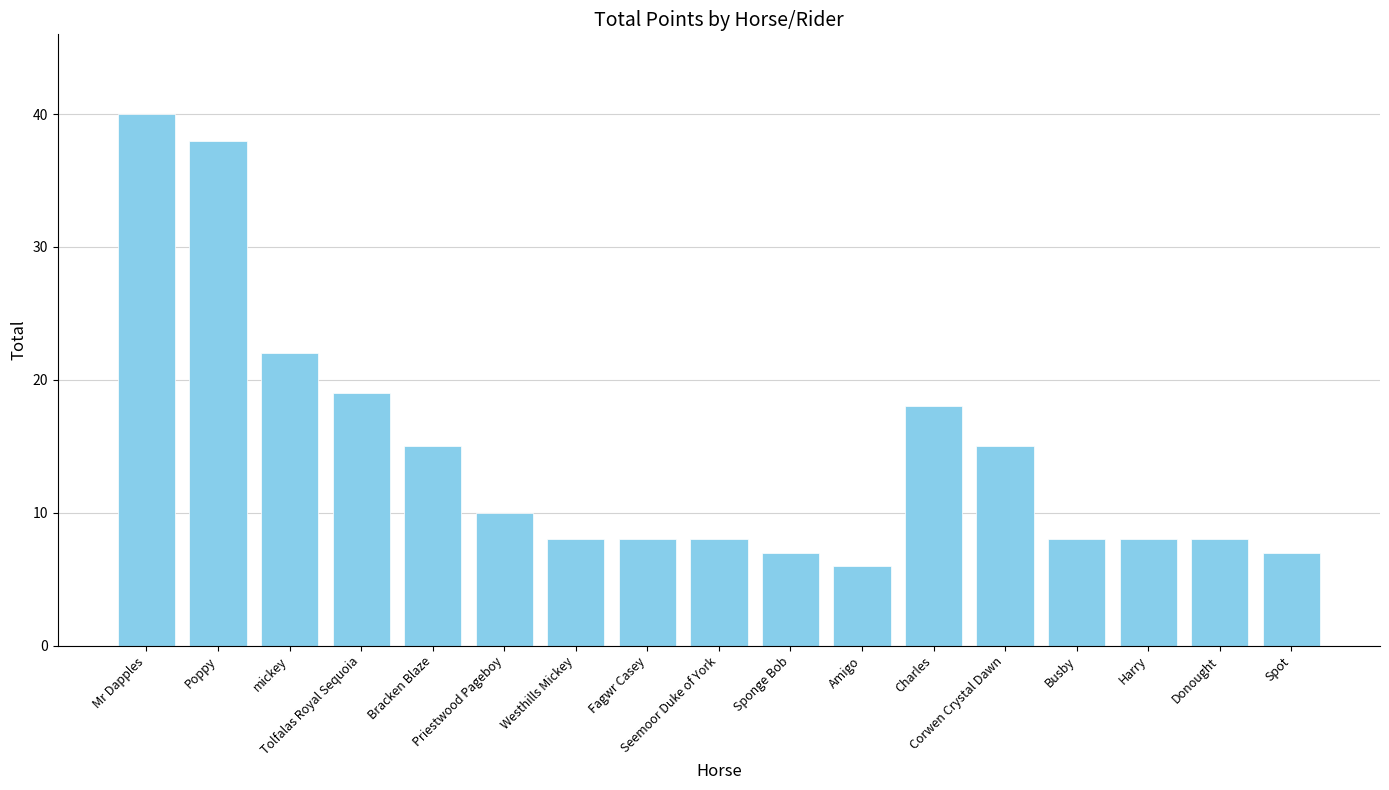

Does the chart contain any negative values?

No